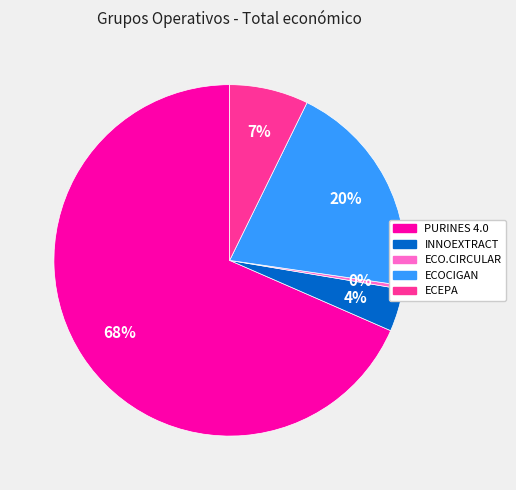

What percentage is the ECOCIGAN slice, to the nearest percent?

20%